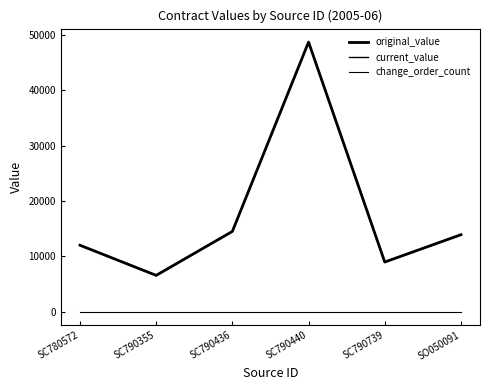

What is the difference between the current_value values at SC790355 and SO050091?

7355